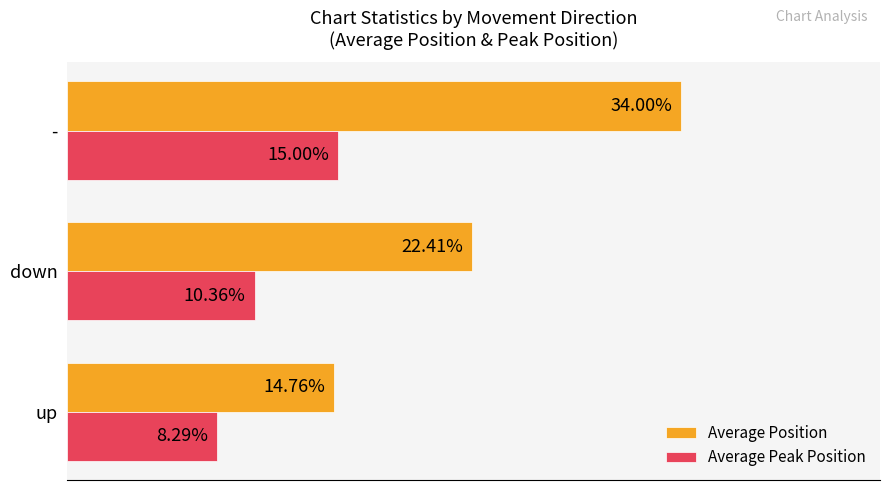

Which category has the lowest value across all series?

up